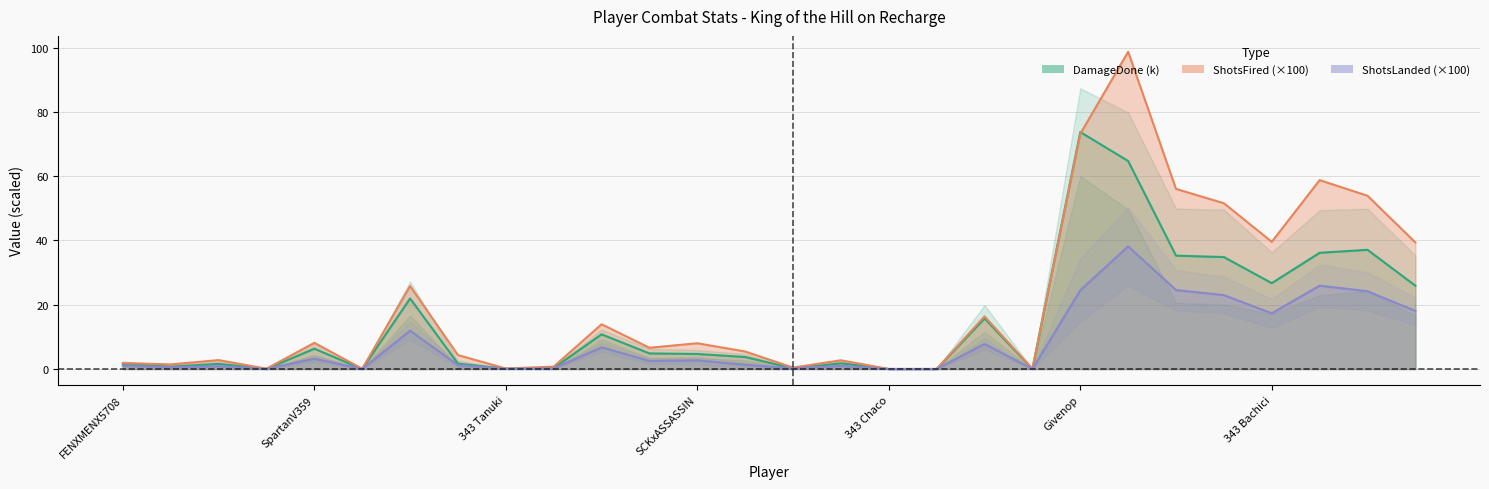

How many interior local peaks does the ShotsLanded series have?

9